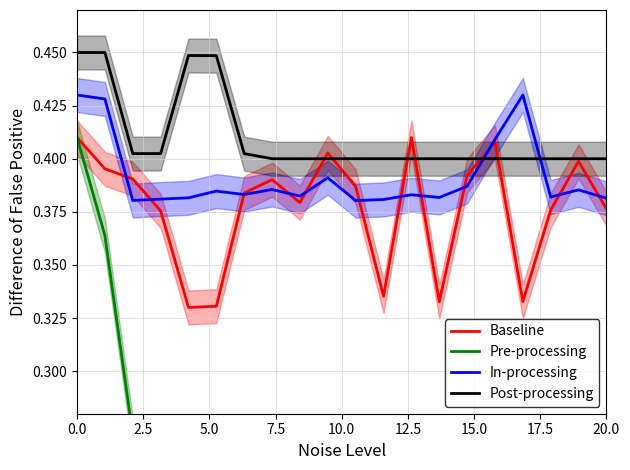

The Baseline series shows 0.6 at 9. True or false?

False